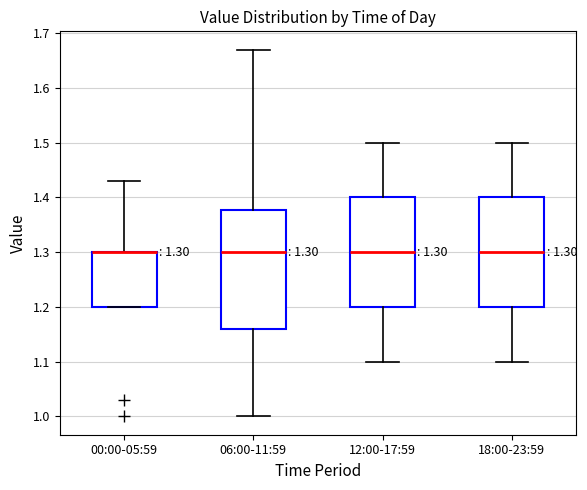

Which box is the tallest, from its lower edge to its upper edge?

06:00-11:59